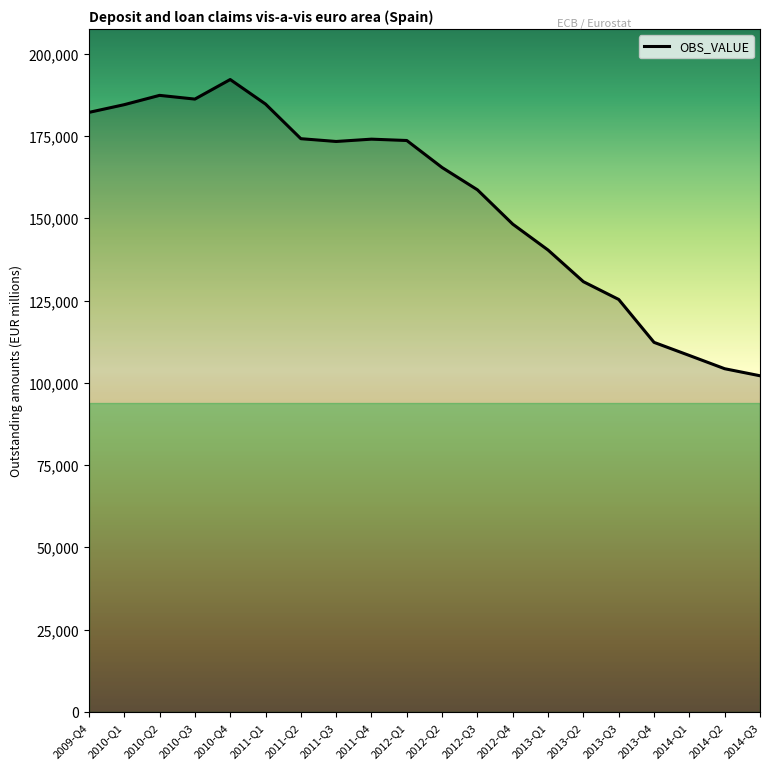

The chart shows a value of 192172 at 2010-Q4. True or false?

True